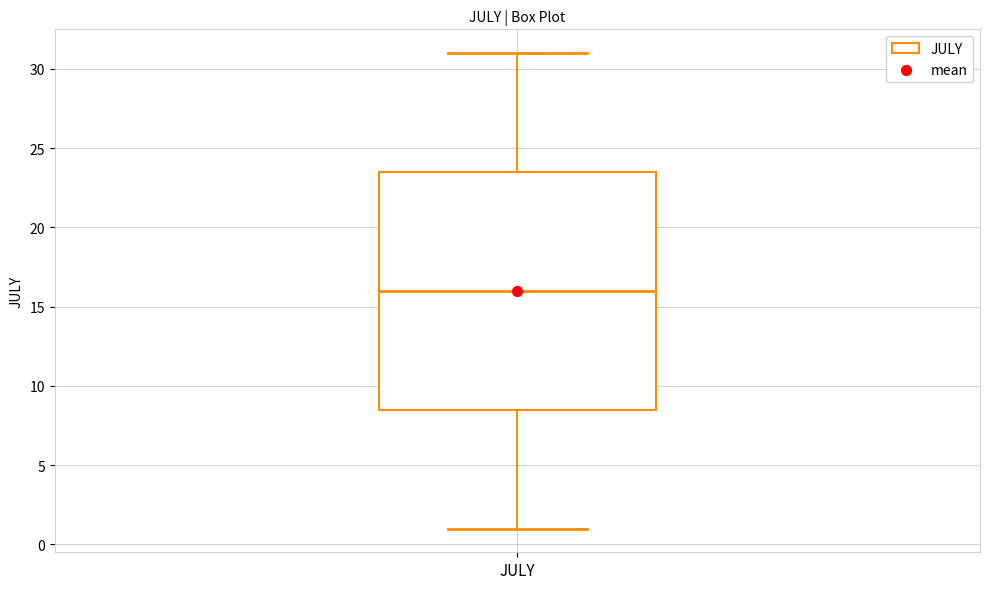

Where is the upper edge of the box for JULY on the y-axis? The values are not printed on the chart, so give them approximately, as read against the axis.

23.5